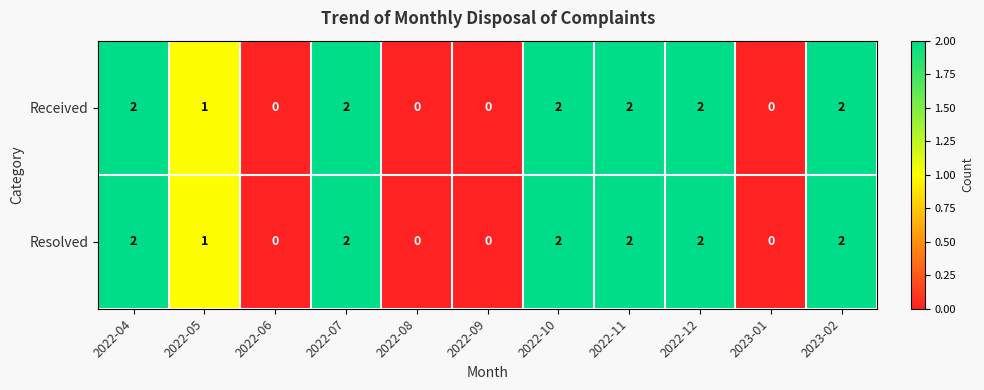

What is the sum of all Received values?

13